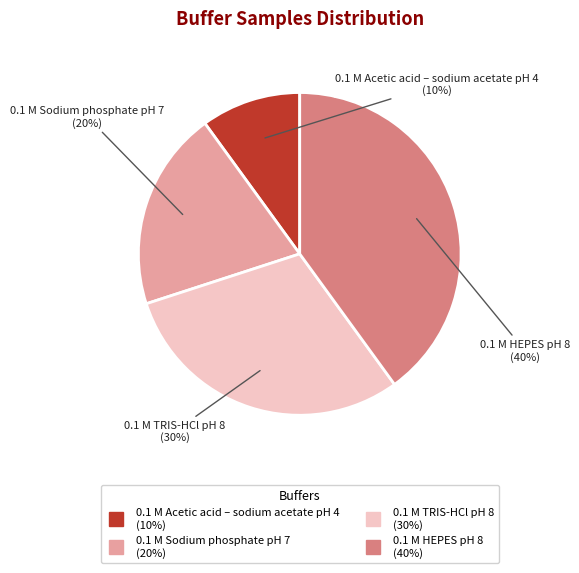

Is the sum of 0.1 M Sodium phosphate pH 7 and 0.1 M HEPES pH 8 greater than half?

Yes